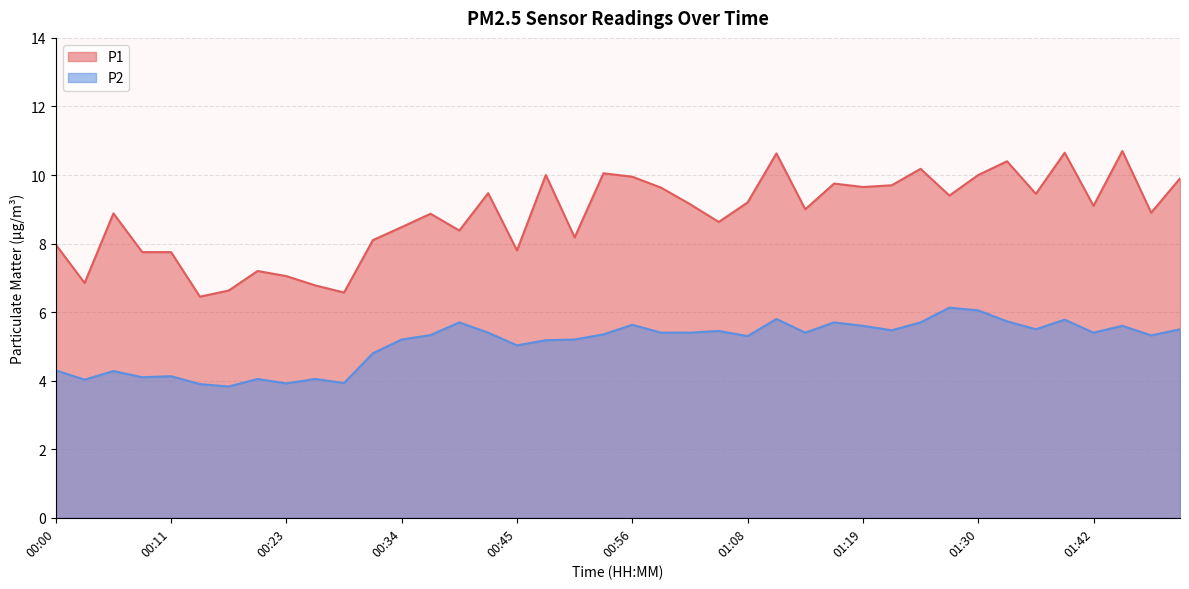

Between 00:00 and 00:48, which series saw the biggest shift?

P1